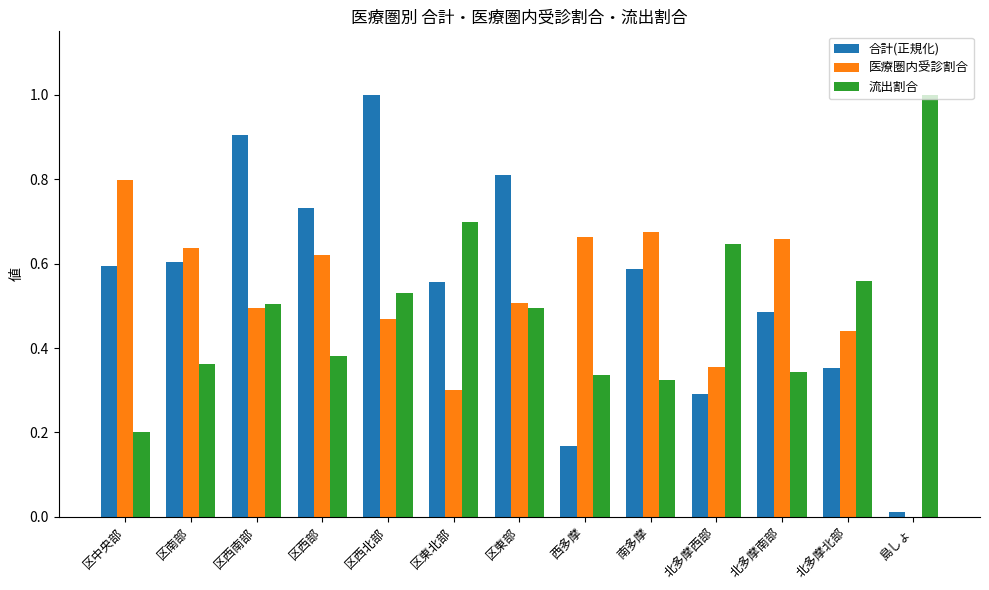

Which series changed the most between 区東部 and 北多摩西部?

合計(正規化)